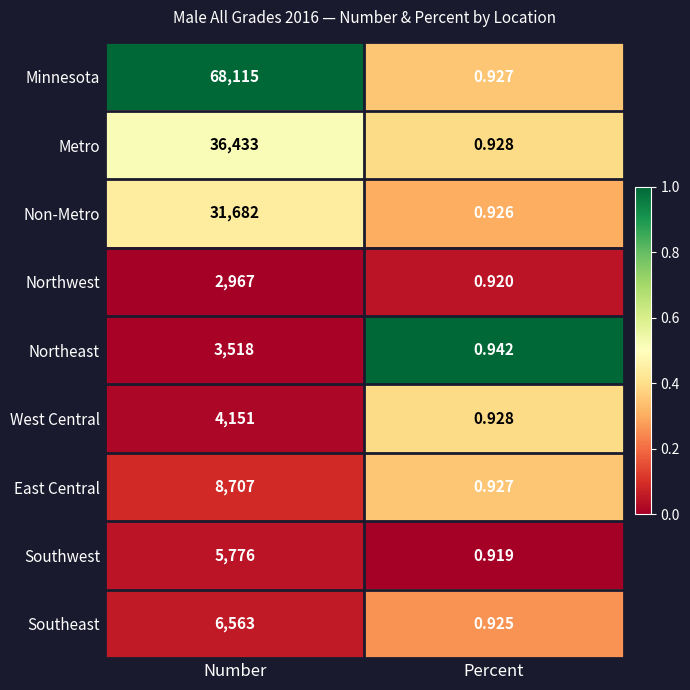

At which category is the sum across all series the highest?

Number